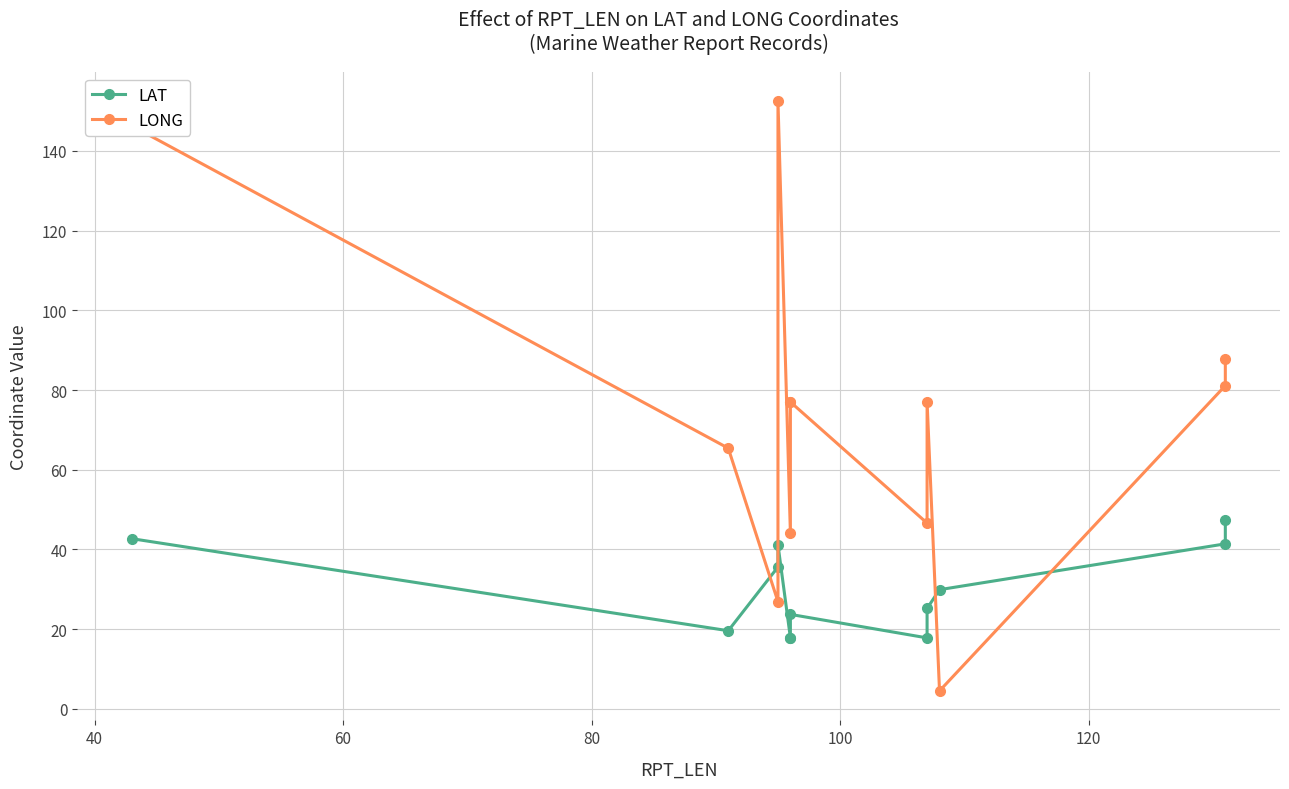

How many series are shown in this chart?

2